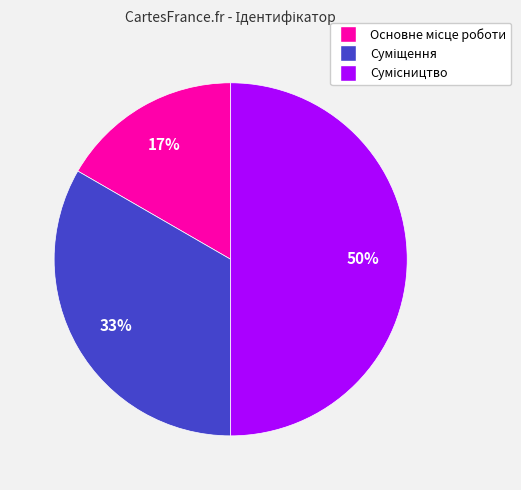

To the nearest percent, what is the average slice percentage?

33%